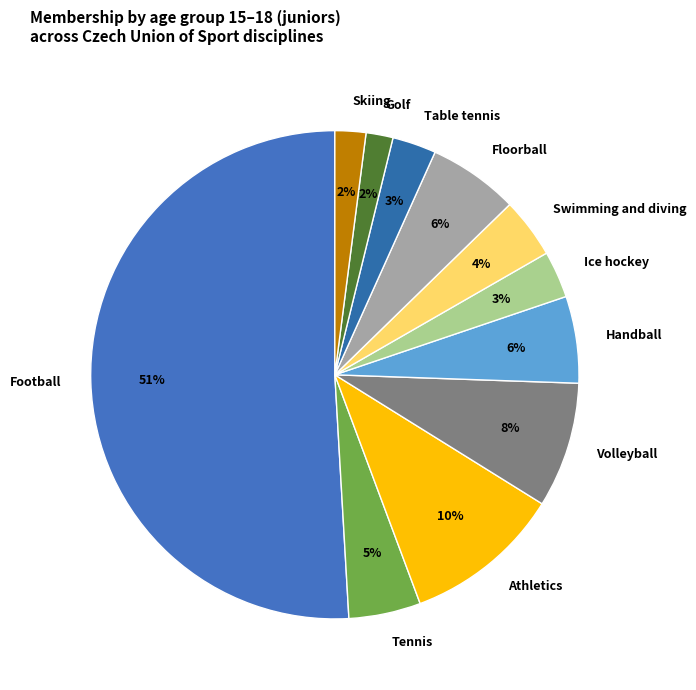

Which has a higher value, Skiing or Floorball?

Floorball